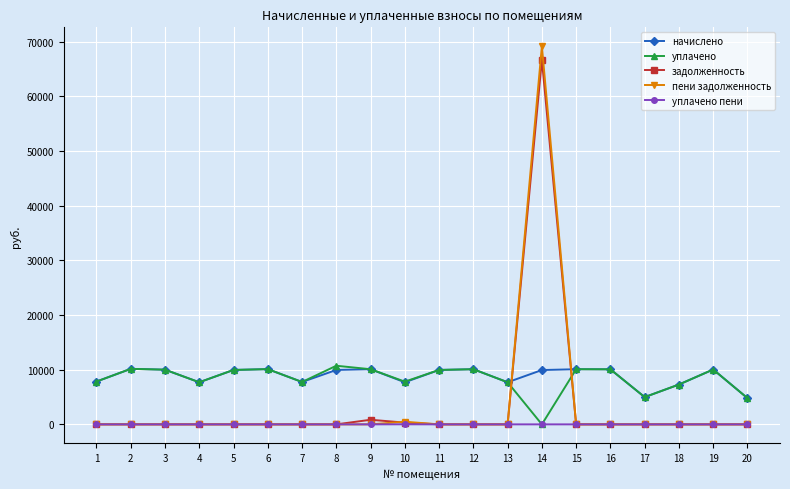

Where is the first local minimum for уплачено?

4